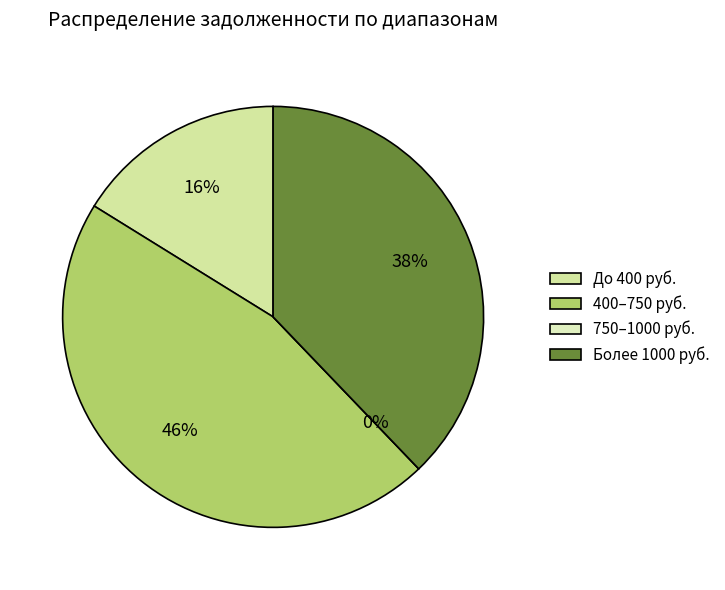

Is there any slice that represents more than half of the pie?

No